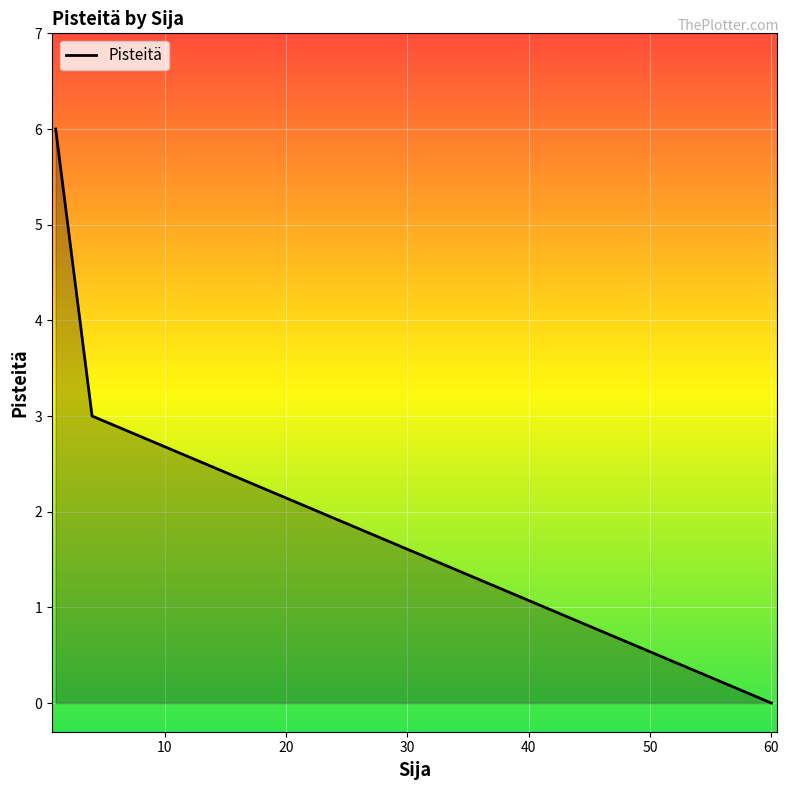

How many series are shown in this chart?

1